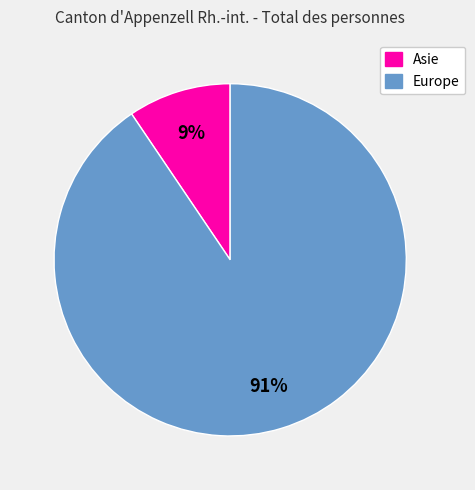

How many segments does this pie chart have?

2